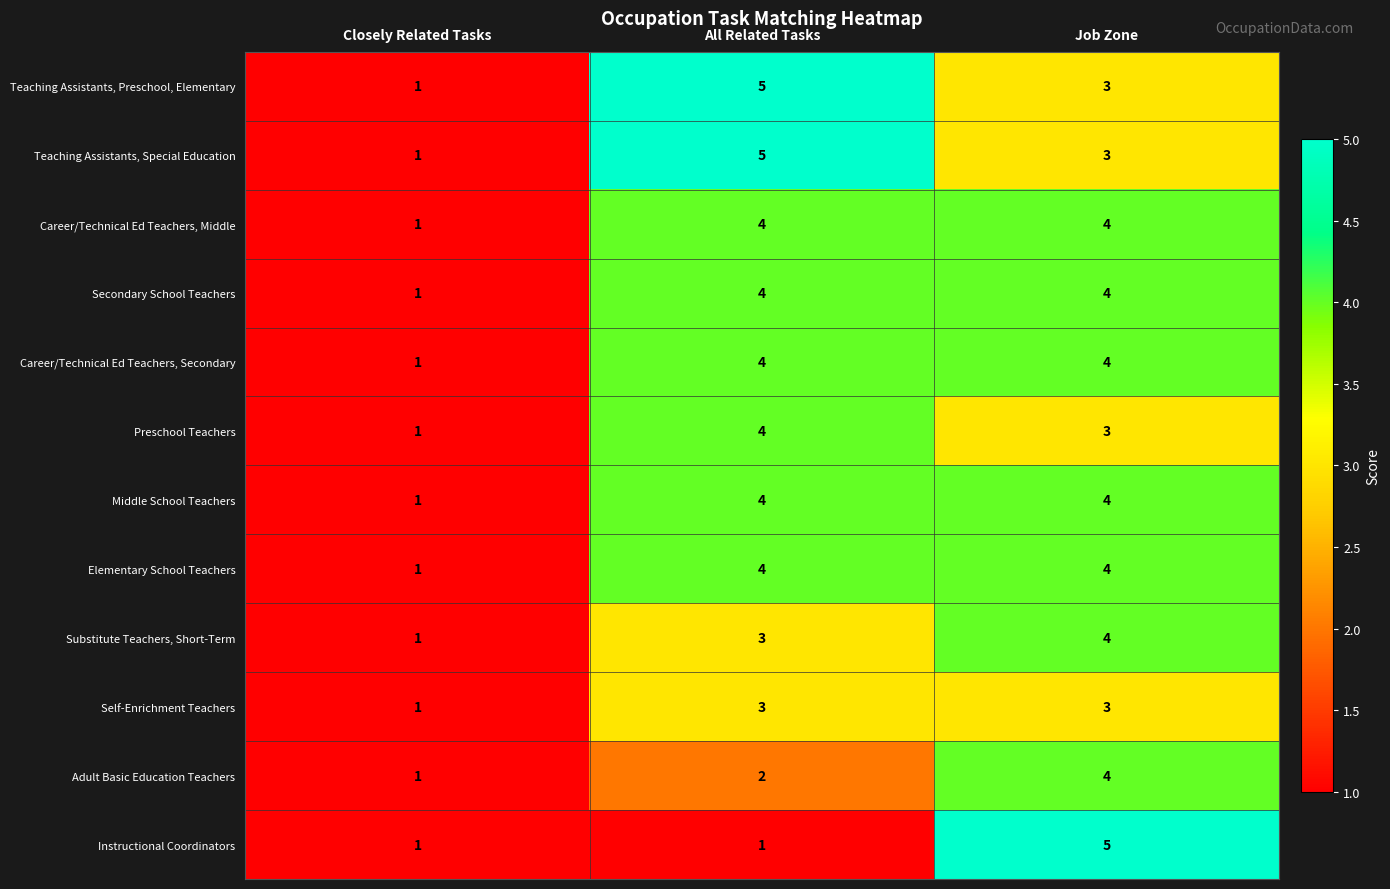

At which category is the sum across all series the highest?

Job Zone